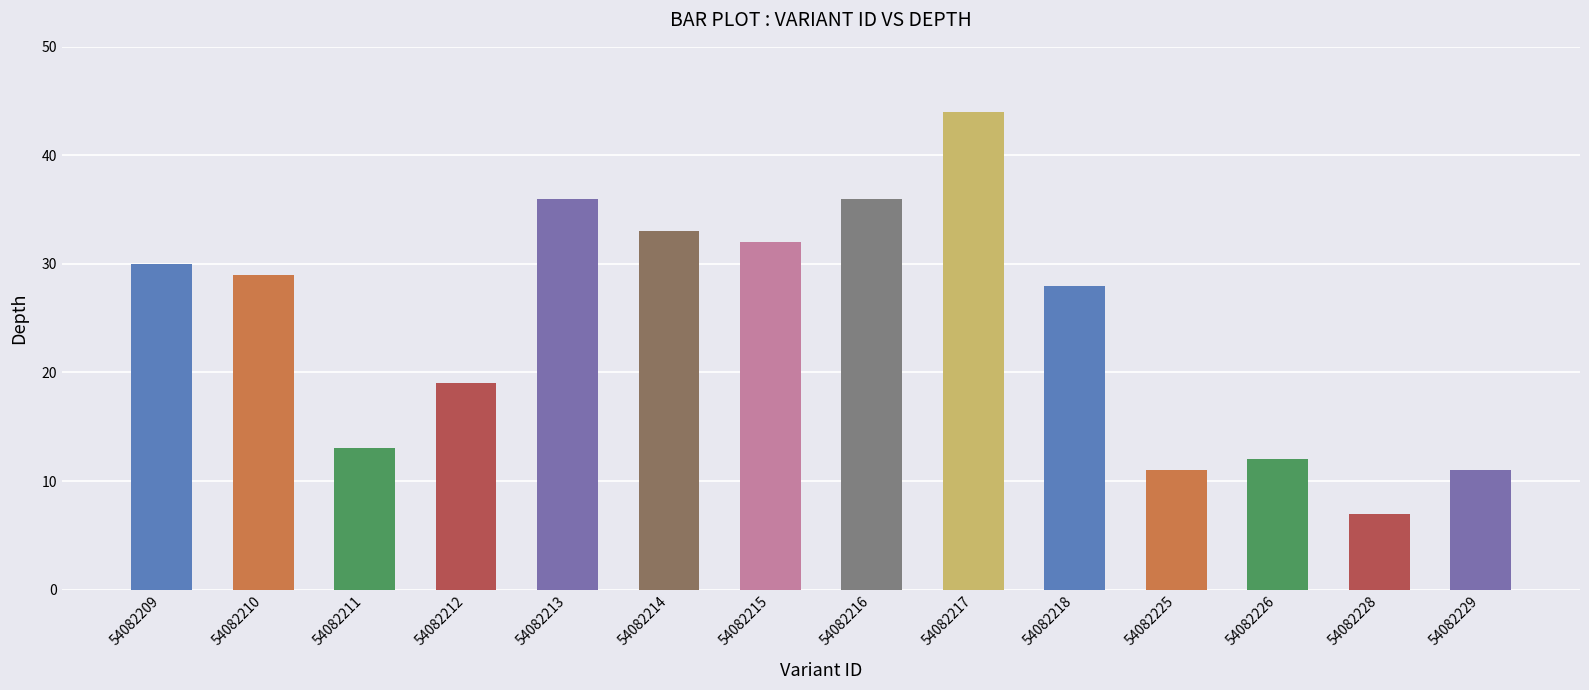

Is it true that the value at 54082210 is 29?

True